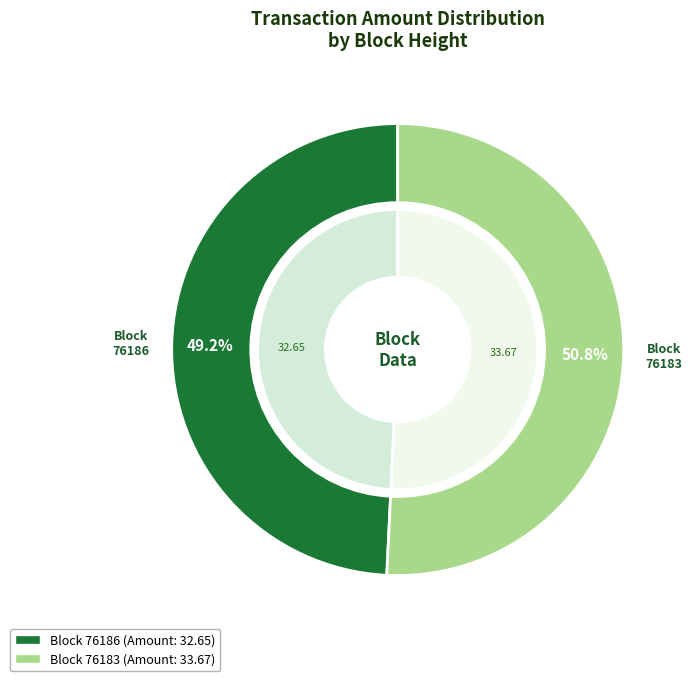

Between 76186 and 76183, which is larger?

76183